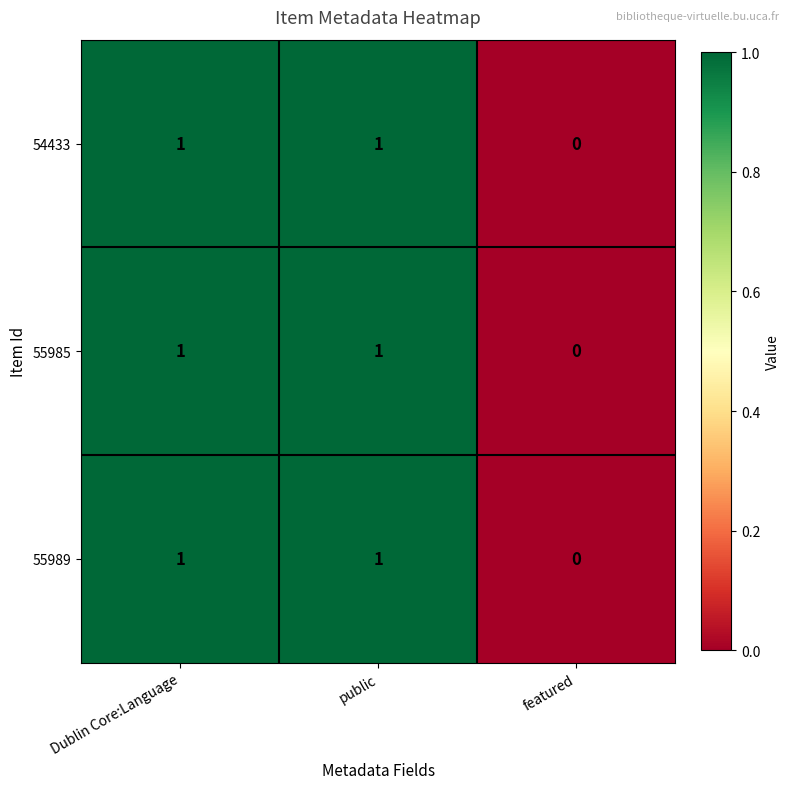

Where is 55989 nearest to the value 0?

featured